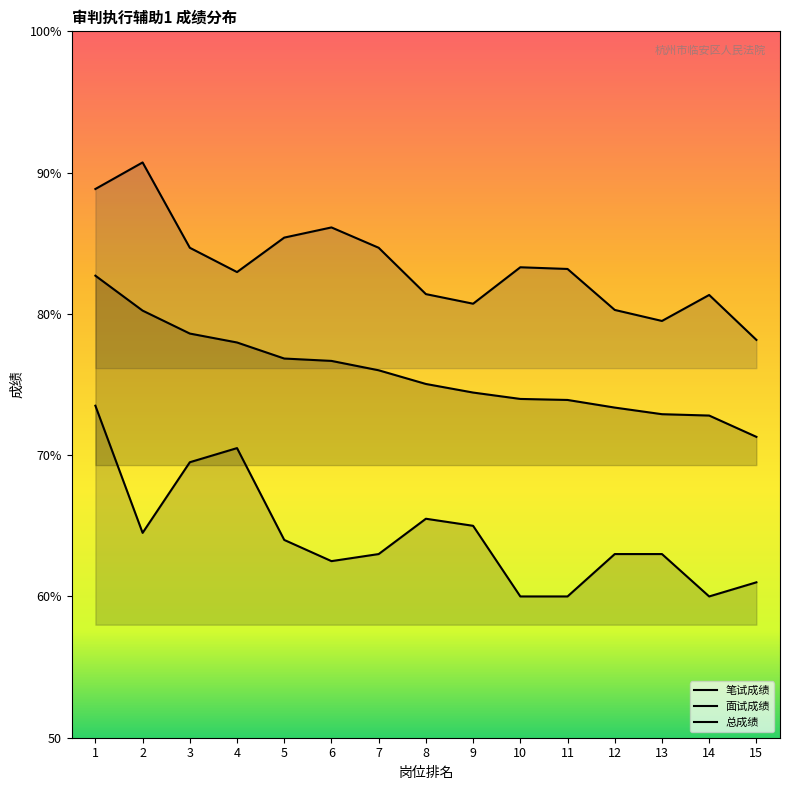

Which series has the largest range (max minus min)?

笔试成绩